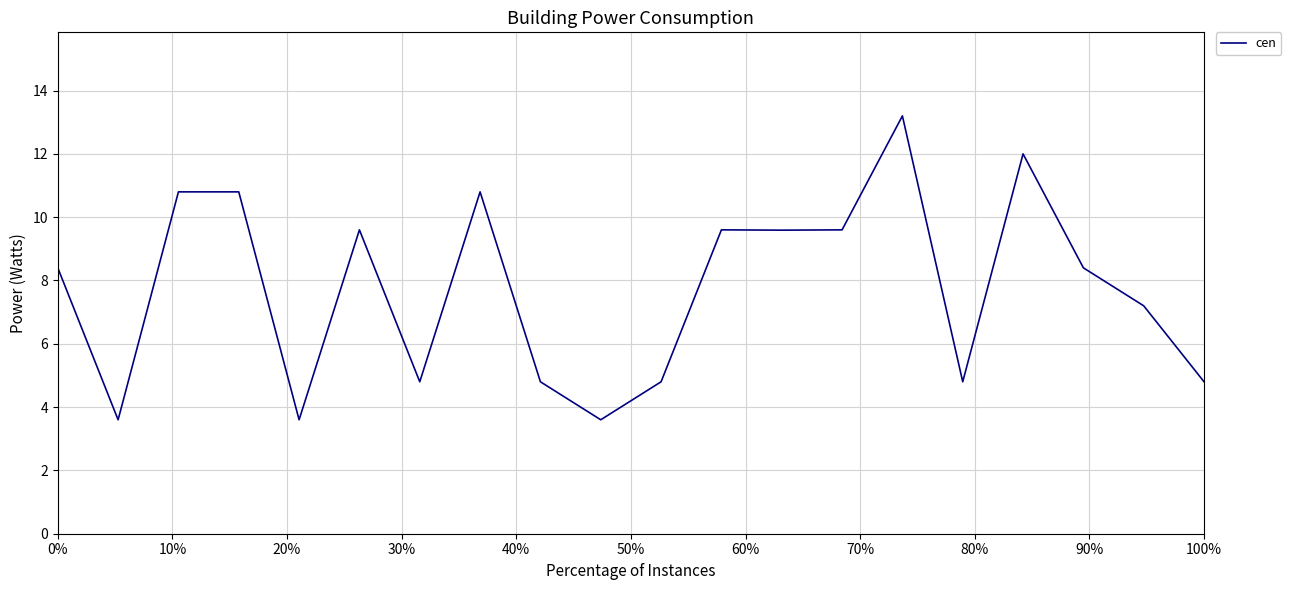

What is the sum of all values?

154.8